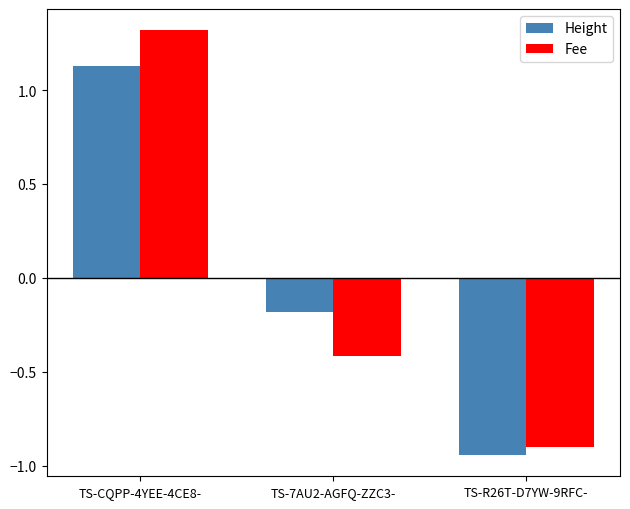

How many negative values does the Fee series have?

2